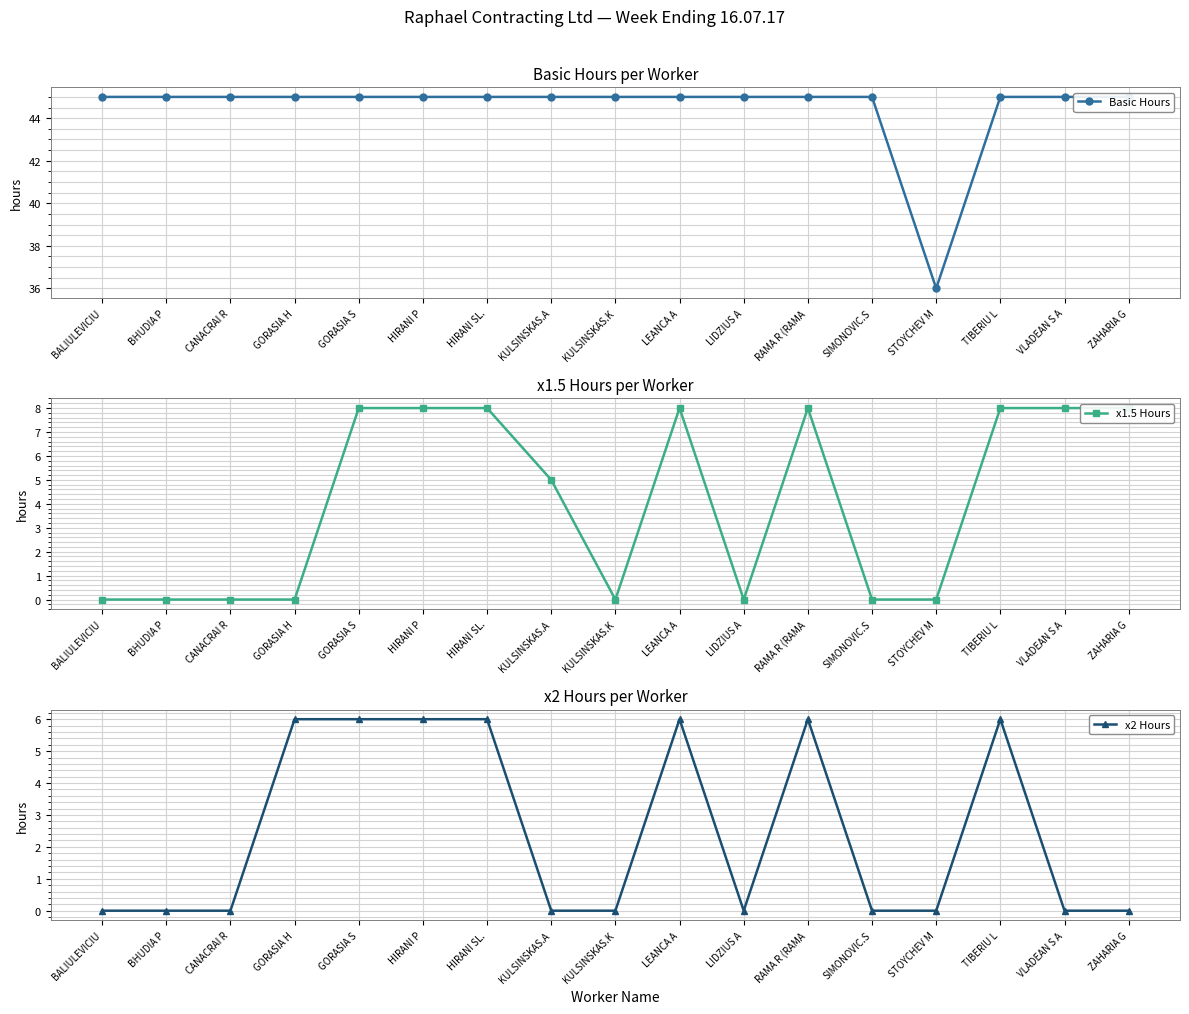

What are all the series names shown in the legend?

Basic Hours, x1.5 Hours, x2 Hours